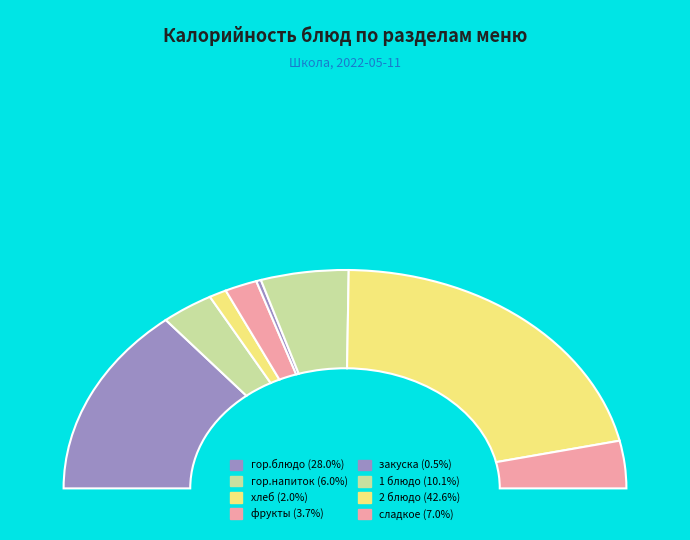

What portion of the pie excludes гор.блюдо?

72.0%